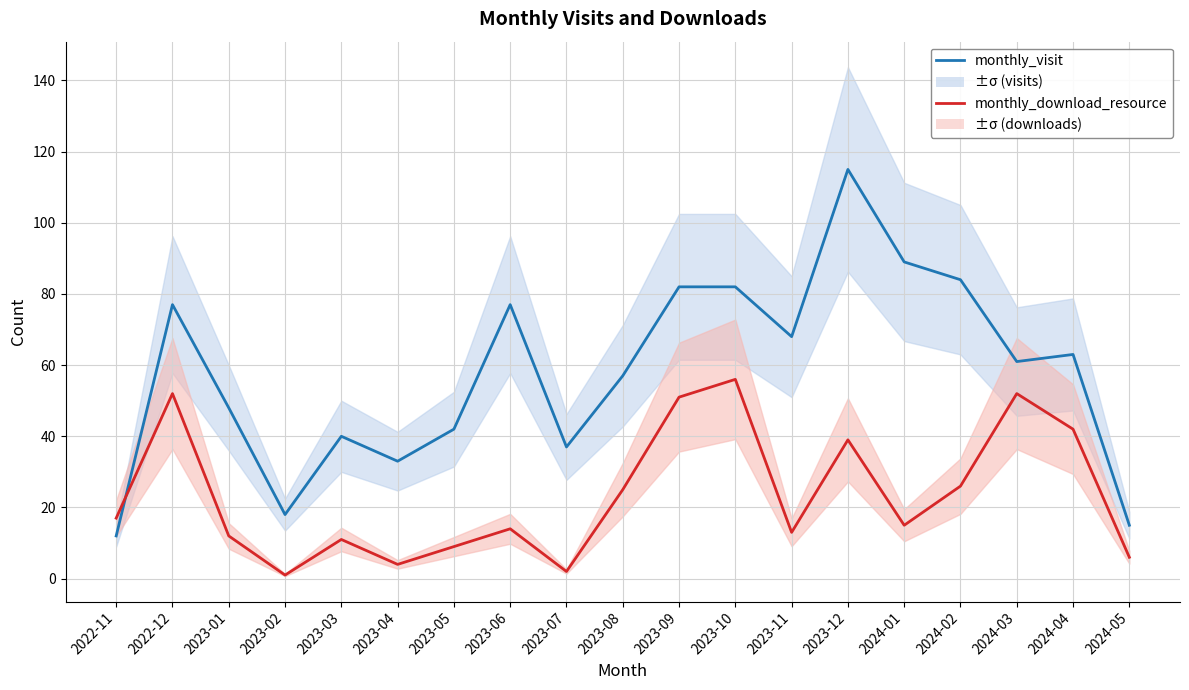

Reading right to left, transcribe all the data shown in this chart.

monthly_visit: 15	63	61	84	89	115	68	82	82	57	37	77	42	33	40	18	48	77	12
monthly_download_resource: 6	42	52	26	15	39	13	56	51	25	2	14	9	4	11	1	12	52	17